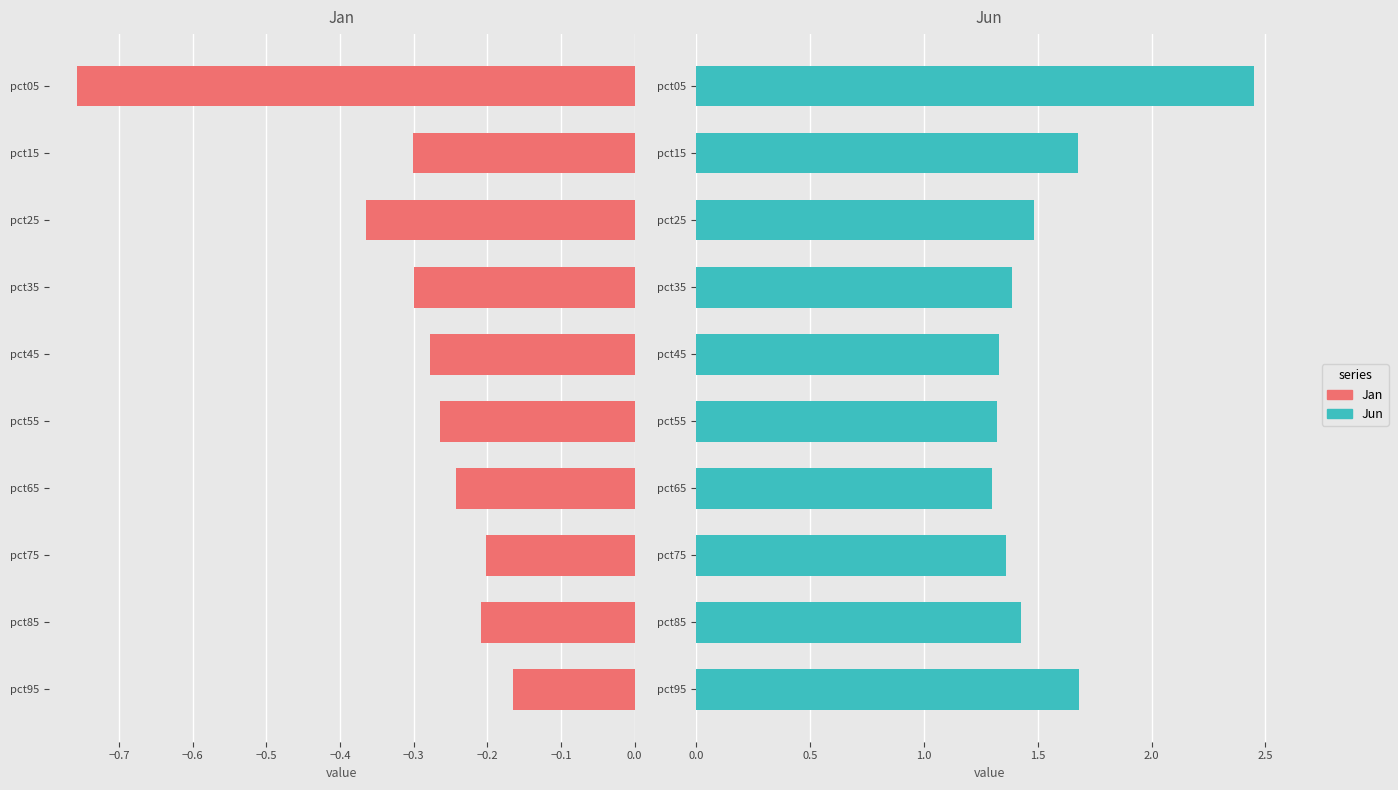

What is the difference between the second highest and minimum values in the Jan series?

0.6